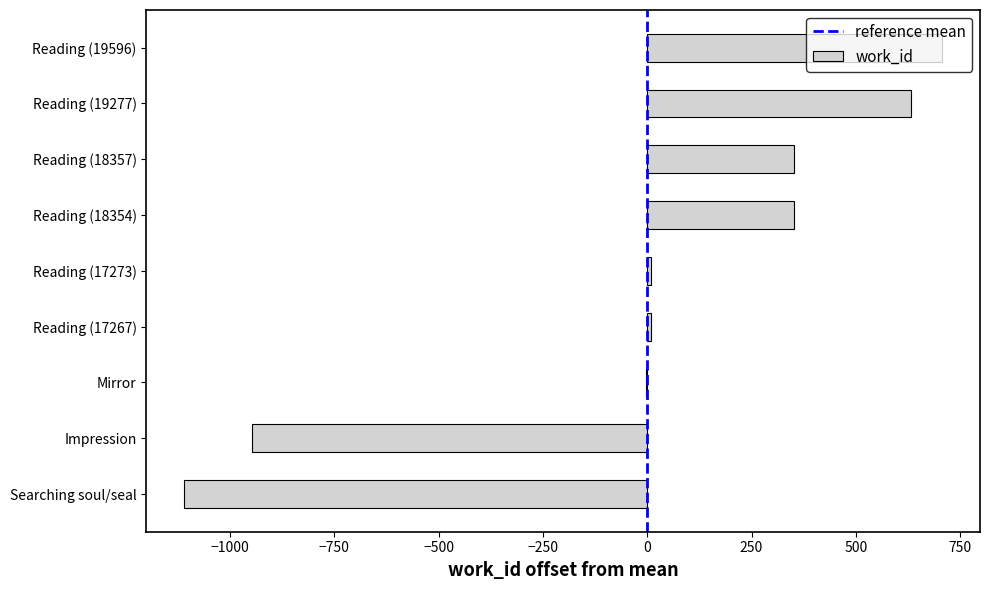

What is the maximum value shown in the chart?

706.8